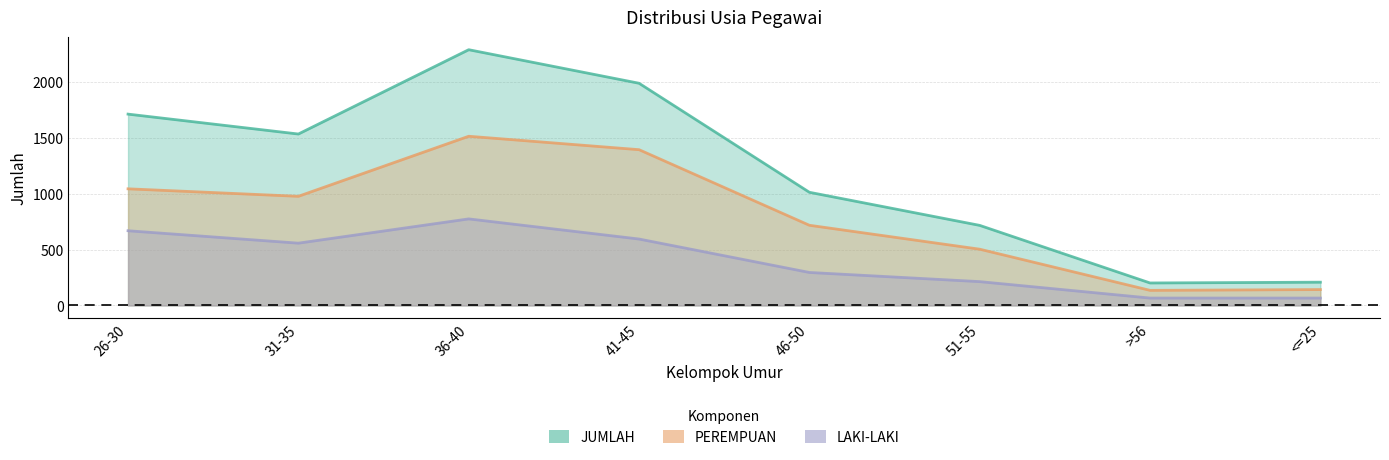

True or false: JUMLAH has more than 2 interior local peaks.

False